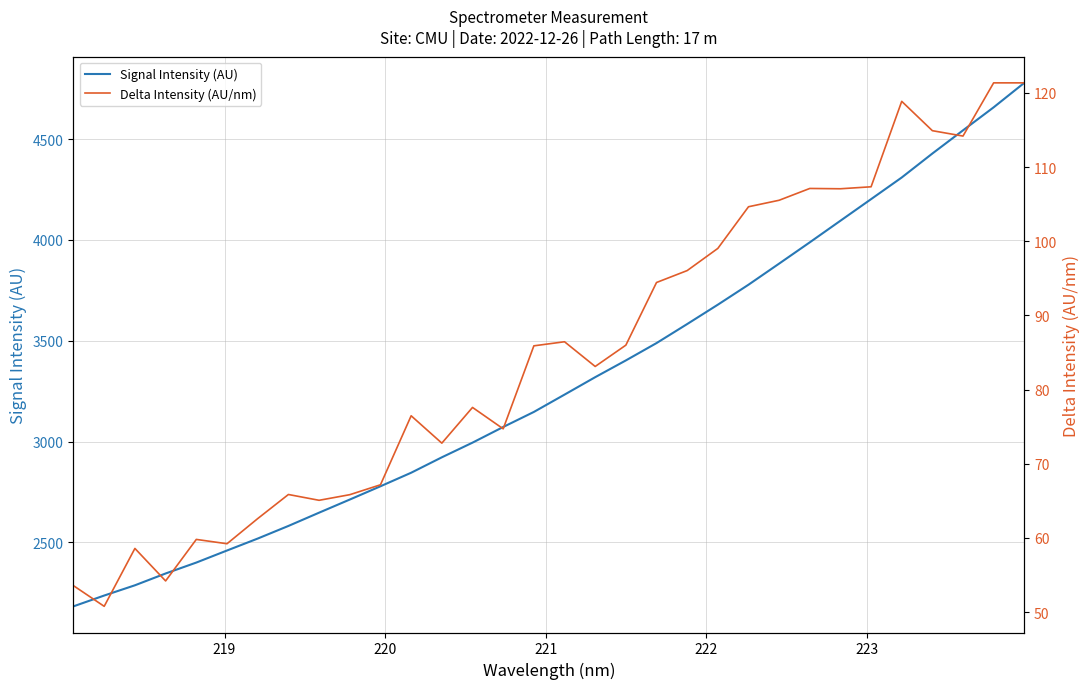

True or false: Delta Intensity (AU/nm) and Signal Intensity (AU) intersect in this chart.

False